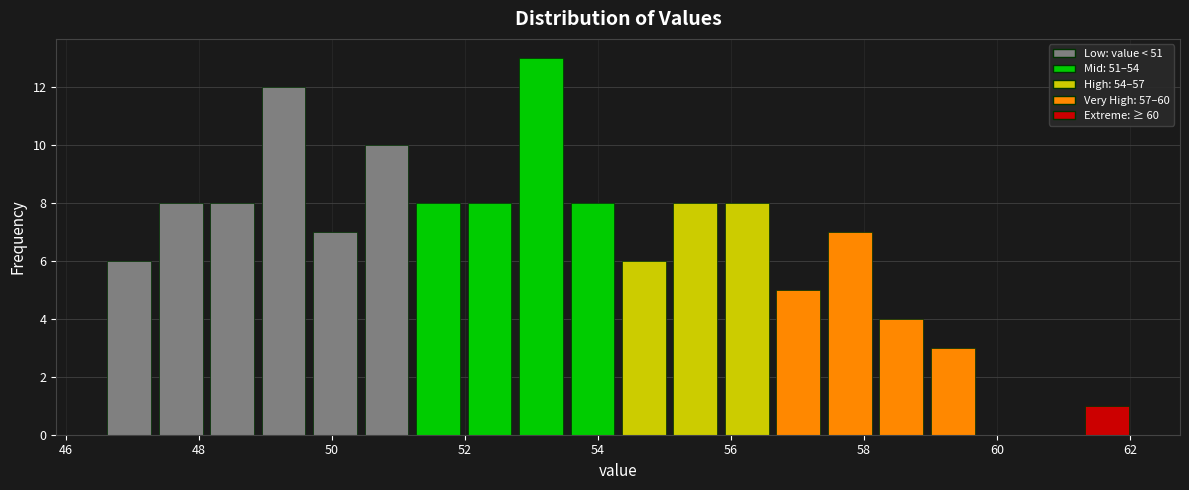

Read against the x-axis, roughly where is the centre of the tallest bar?

53.2